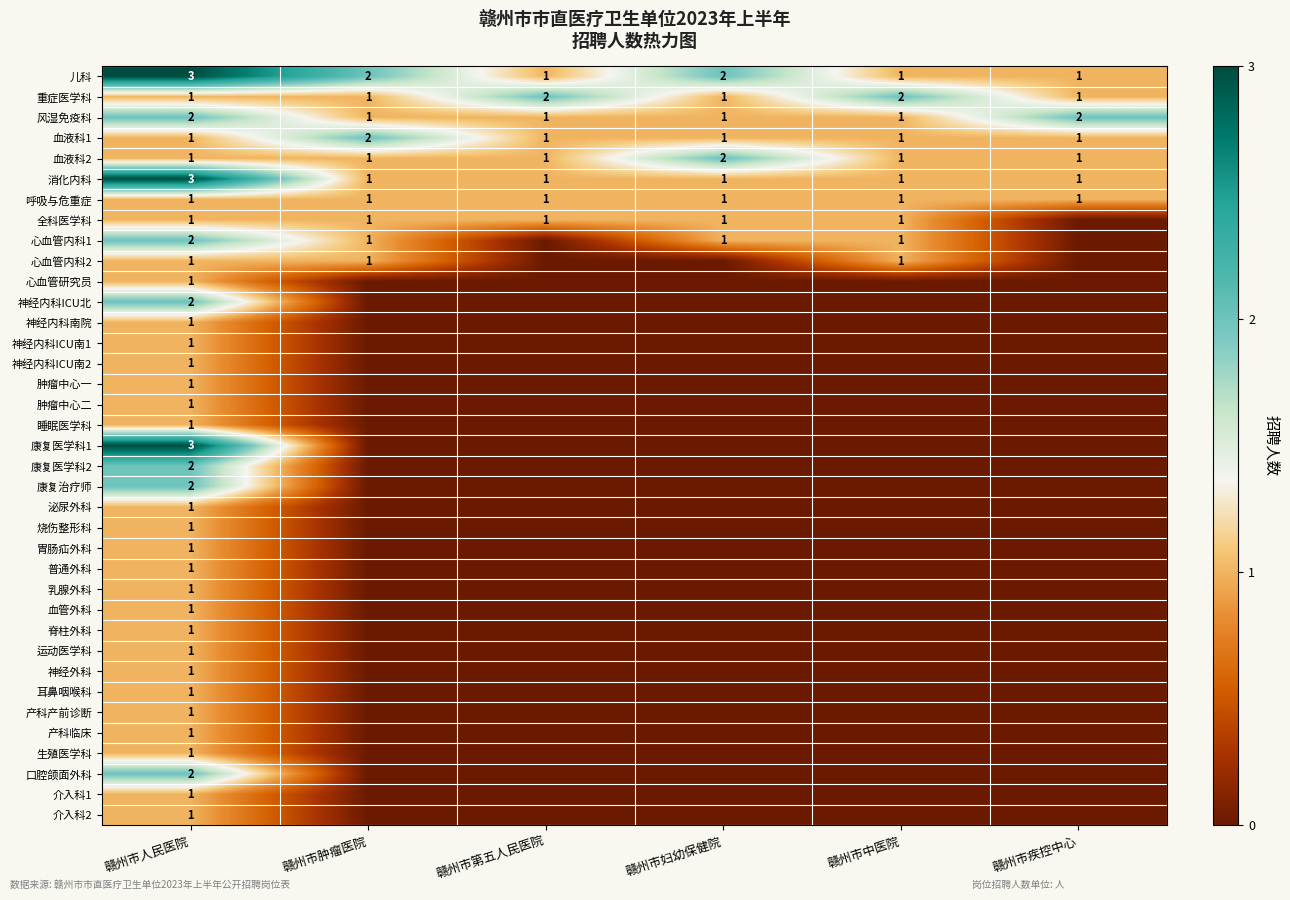

At which label does 消化内科 reach its peak?

赣州市人民医院